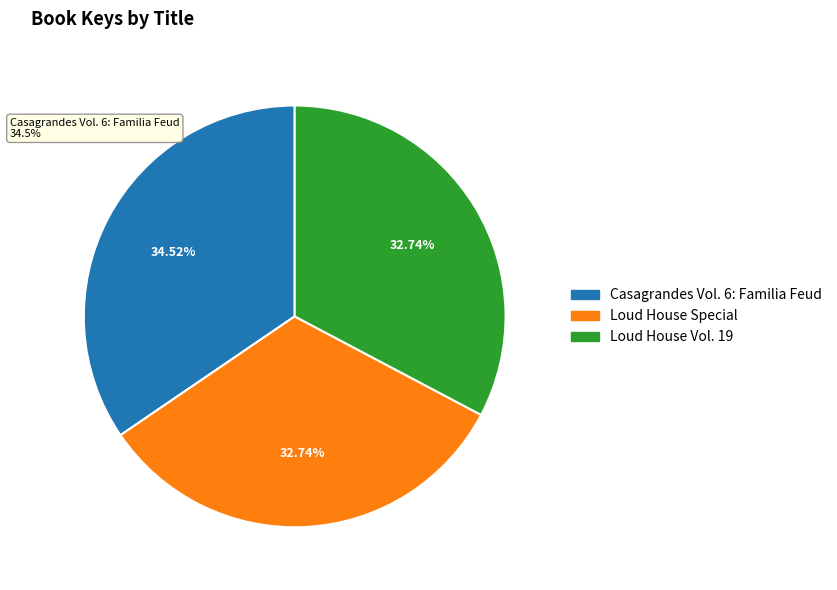

To the nearest percent, what is the combined percentage of Casagrandes Vol. 6: Familia Feud and Loud House Vol. 19?

67%